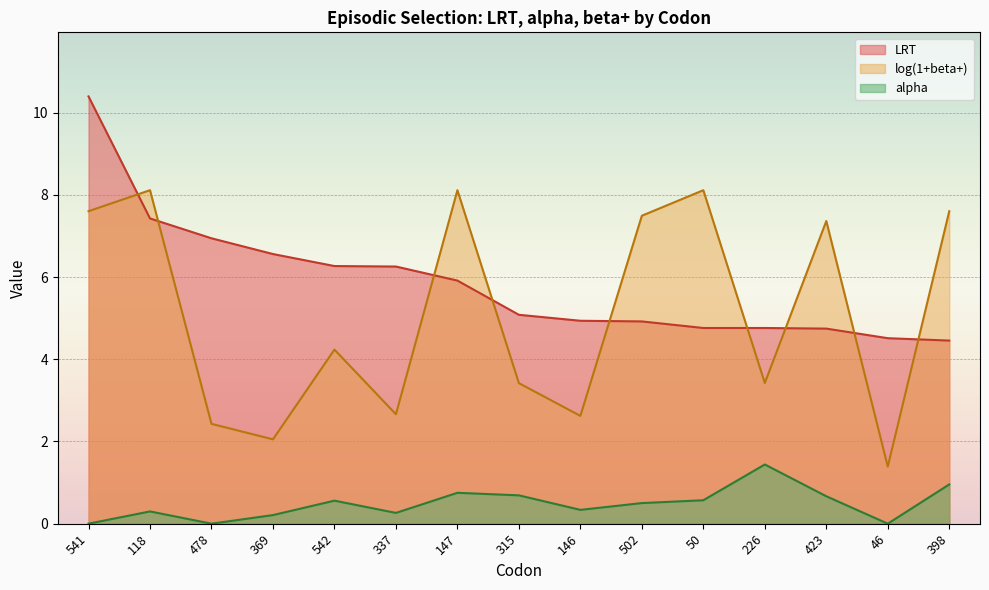

At which label does LRT first exceed 5?

541